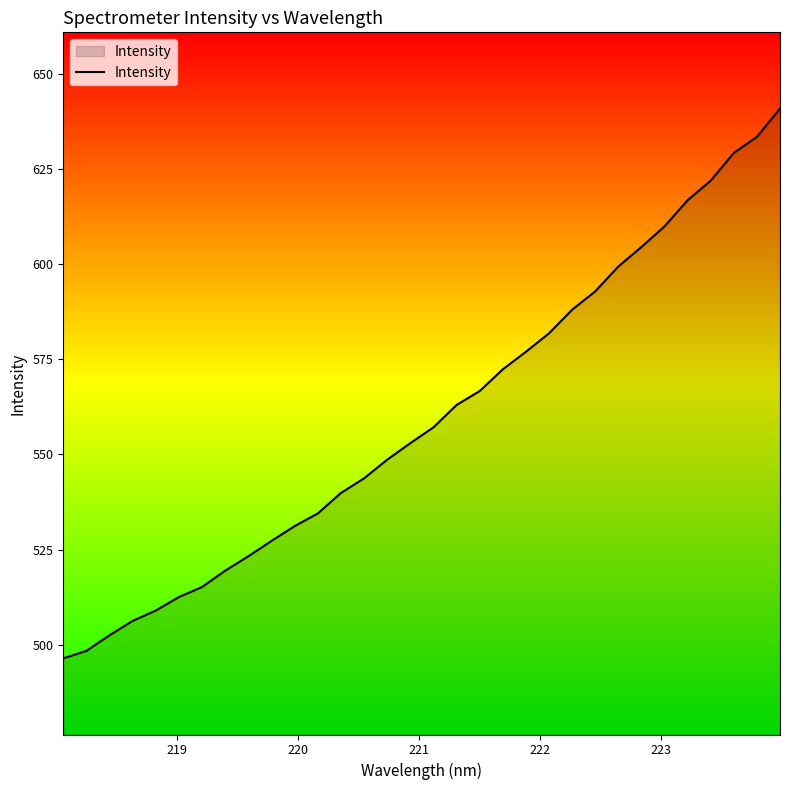

What is the greatest value displayed?

640.8